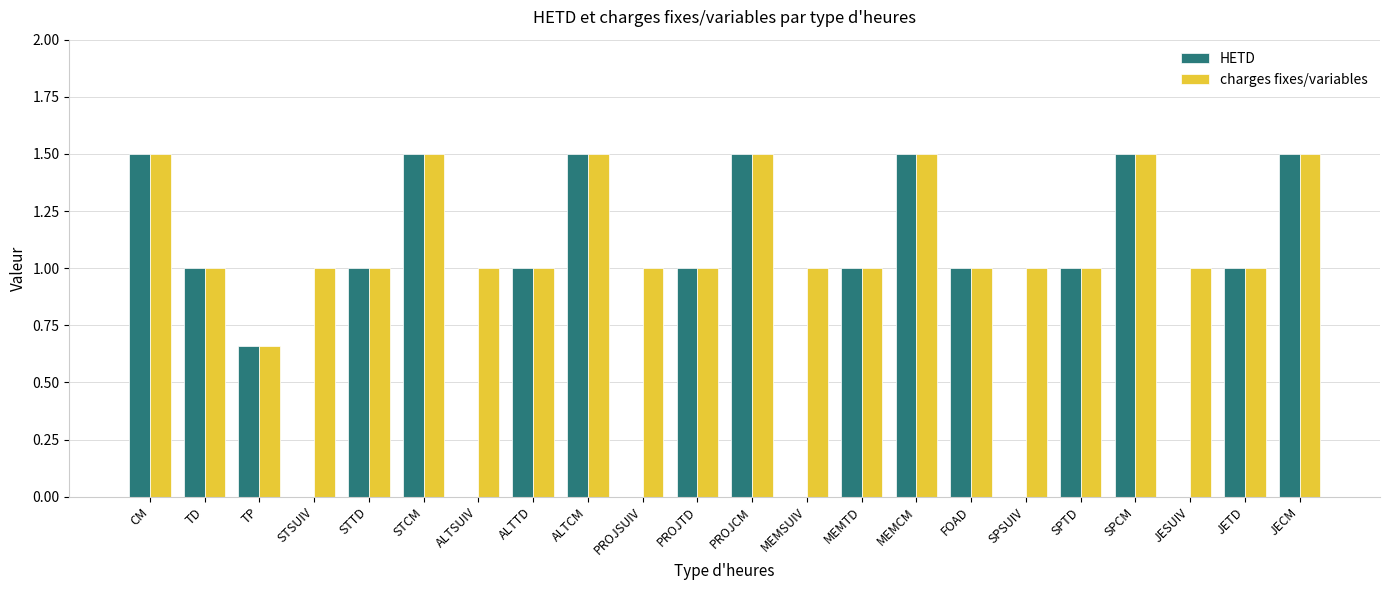

What is the total value across all series at SPSUIV?

1.0